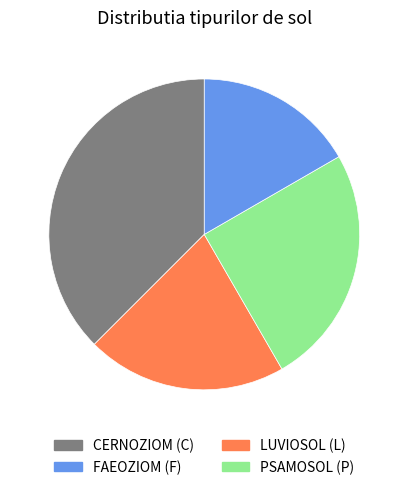

Is the sum of PSAMOSOL (P) and CERNOZIOM (C) greater than half?

Yes